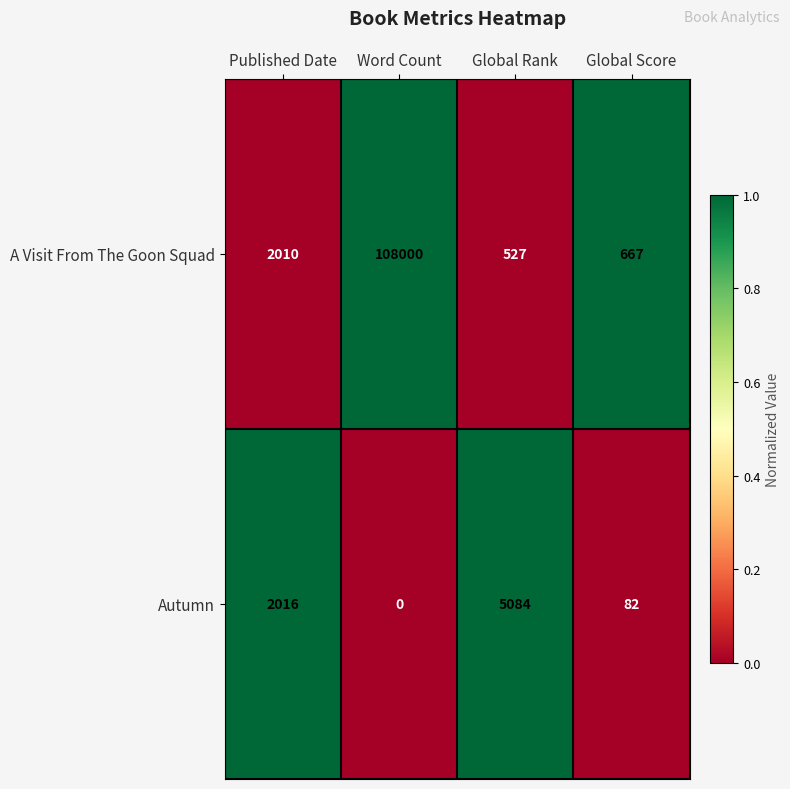

At which category is the sum across all series the highest?

Word Count